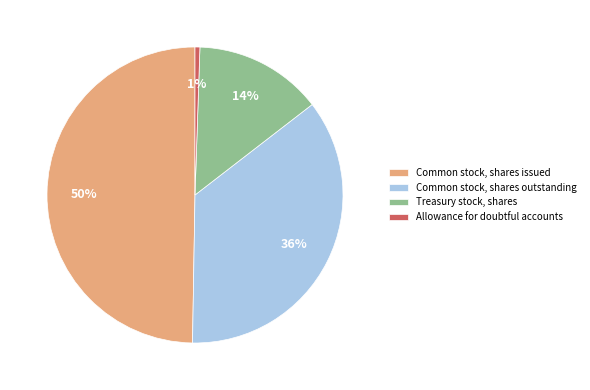

Which category has the smallest portion of the pie?

Allowance for doubtful accounts